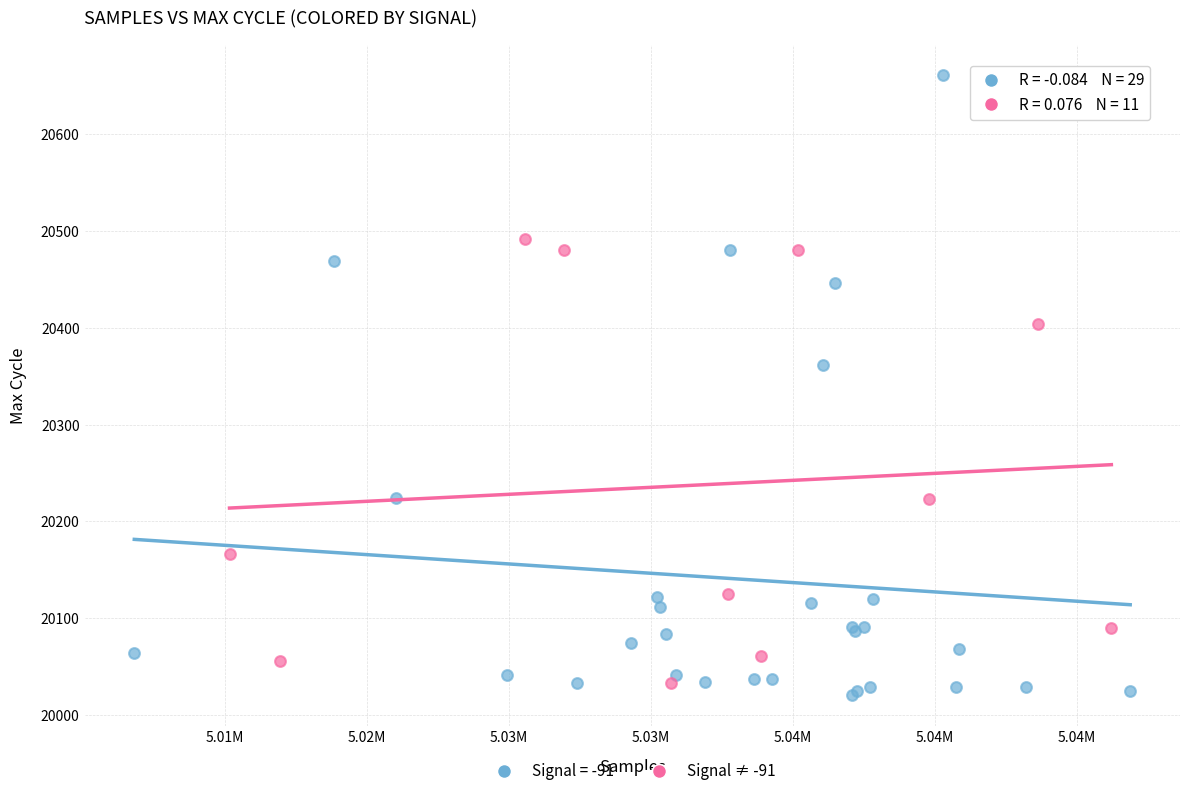

Which series has the widest spread of Y values?

Signal = -91